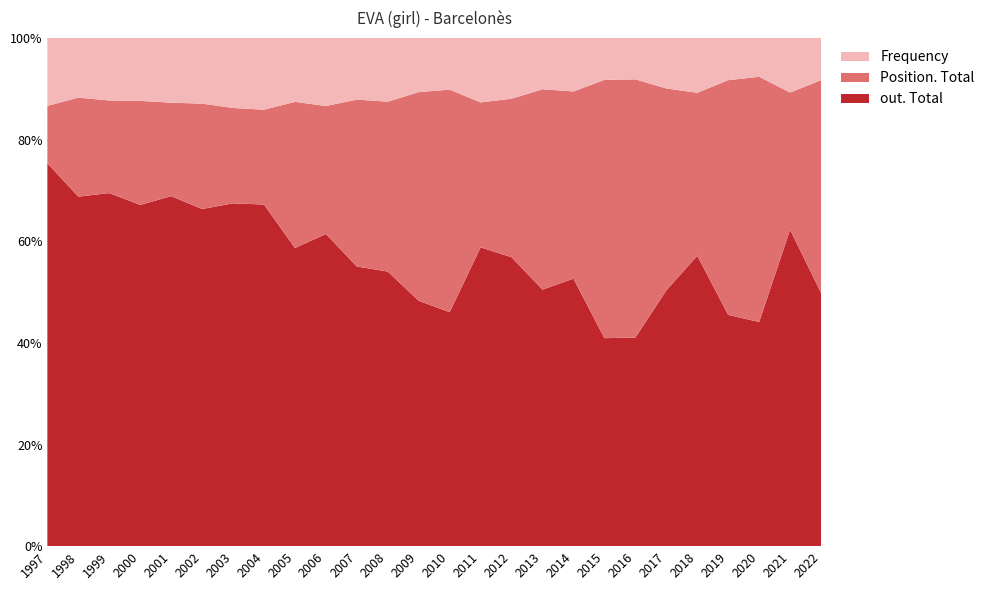

At which label does out. Total reach its peak?

1997